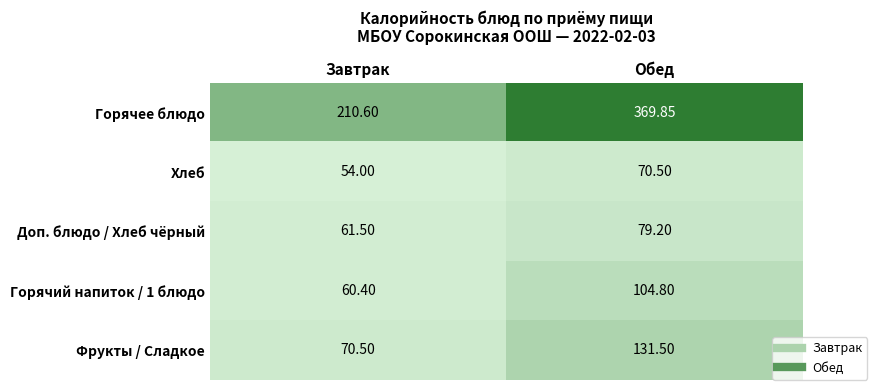

What is the difference between the highest and lowest values at Завтрак?

156.6